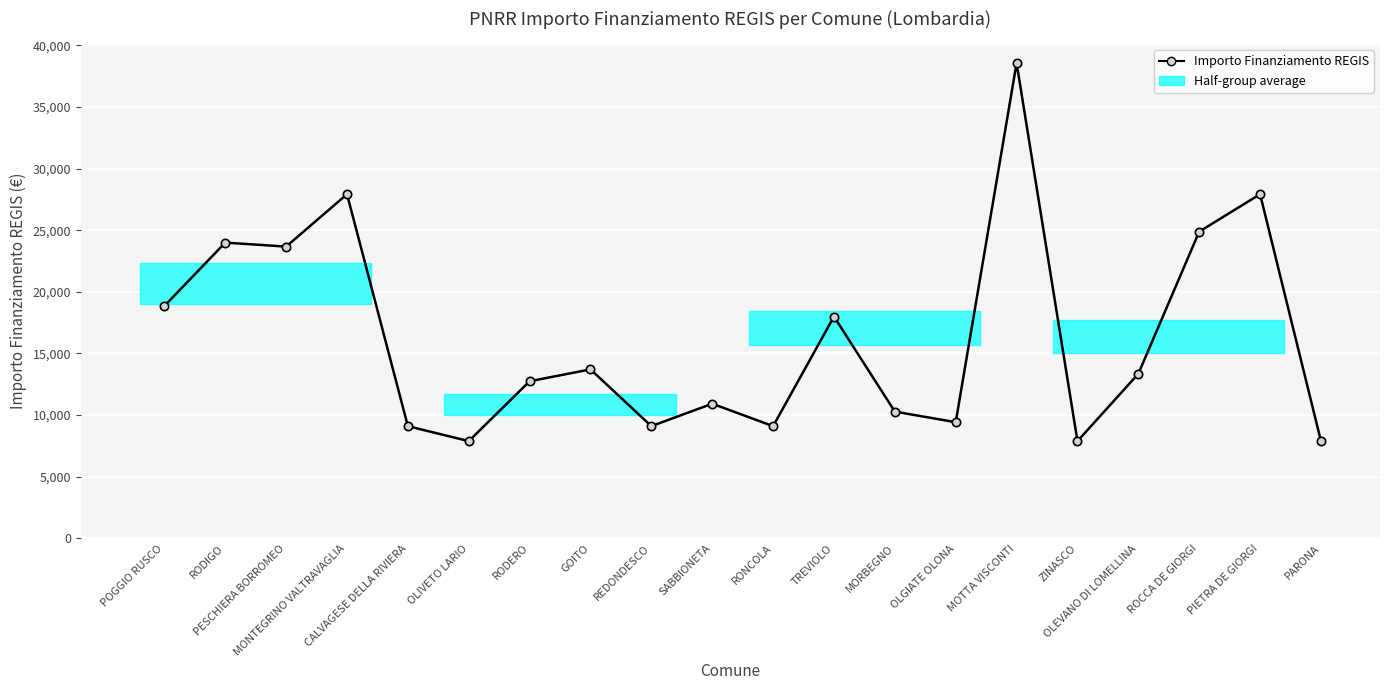

What is the label of the 5th point from the left?

CALVAGESE DELLA RIVIERA